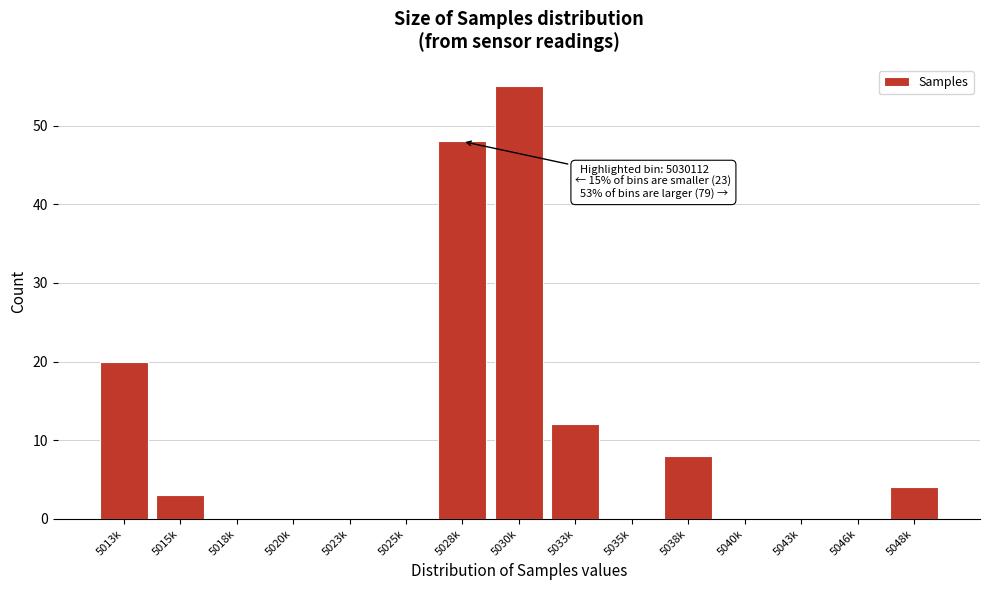

Reading left to right, transcribe all the data shown in this chart.

5013k=20	5015k=3	5018k=0	5020k=0	5023k=0	5025k=0	5028k=48	5030k=55	5033k=12	5035k=0	5038k=8	5040k=0	5043k=0	5046k=0	5048k=4